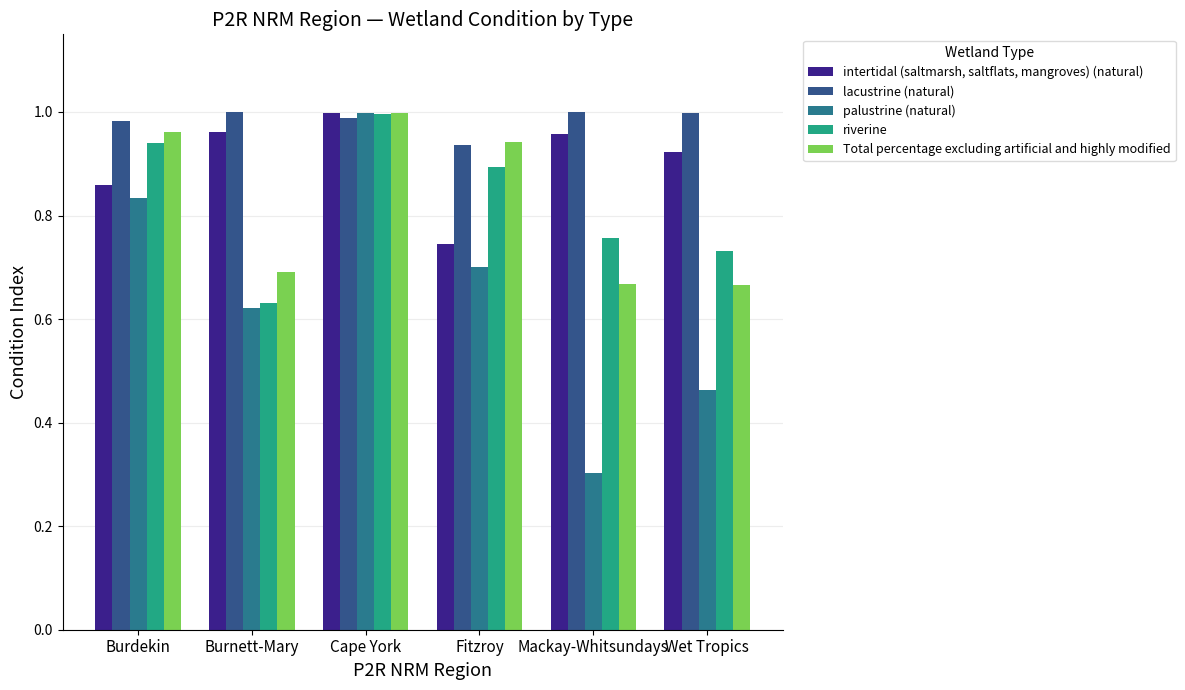

What is the maximum value shown in the chart?

1.0